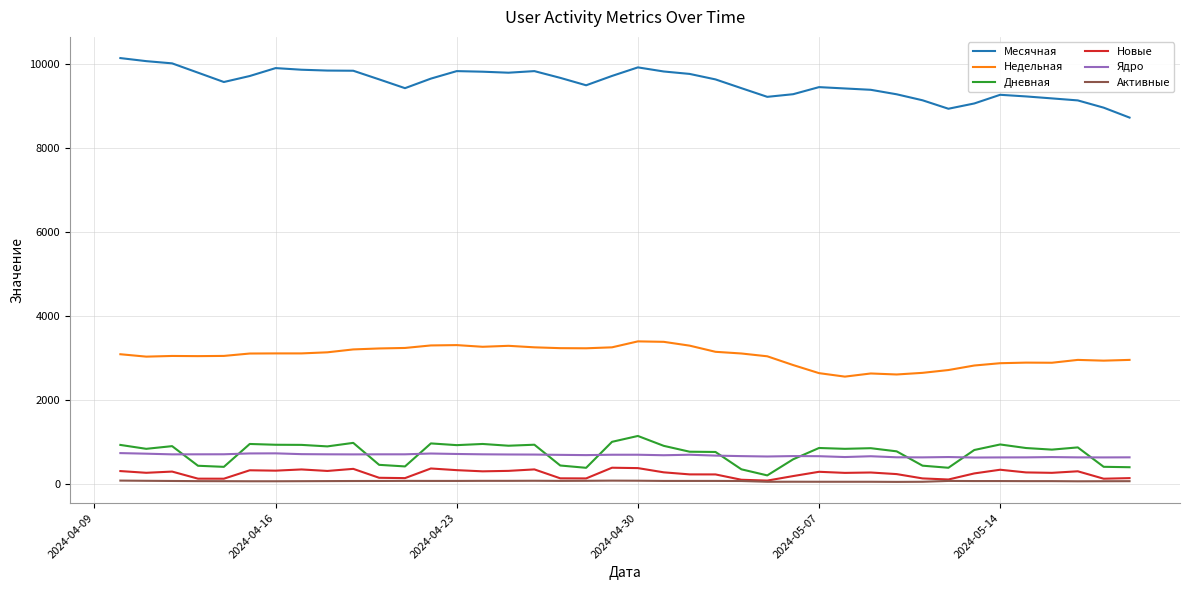

Does the chart display data point markers on the line(s)?

No